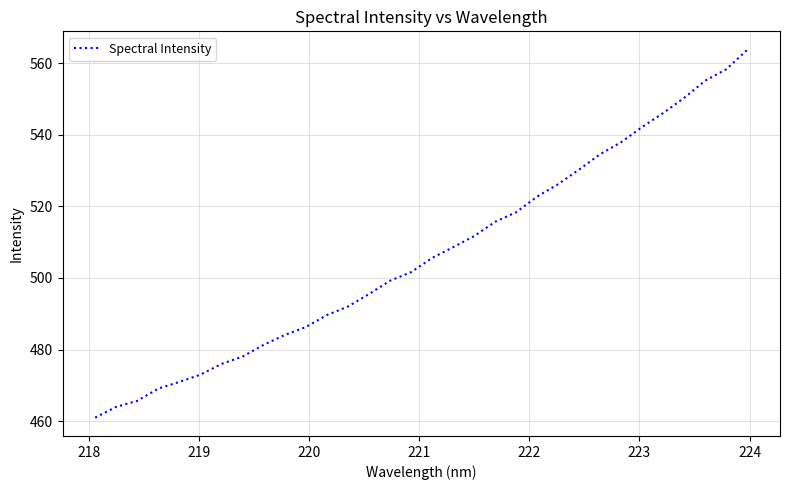

Reading left to right, transcribe all the data shown in this chart.

461.0	464.0	465.7	469.1	471.0	473.0	476.0	478.0	481.3	484.0	486.3	489.6	492.0	495.5	499.2	501.6	505.5	508.6	511.7	515.7	518.3	522.7	526.2	530.3	534.6	537.9	542.2	546.1	550.3	555.1	558.3	563.7